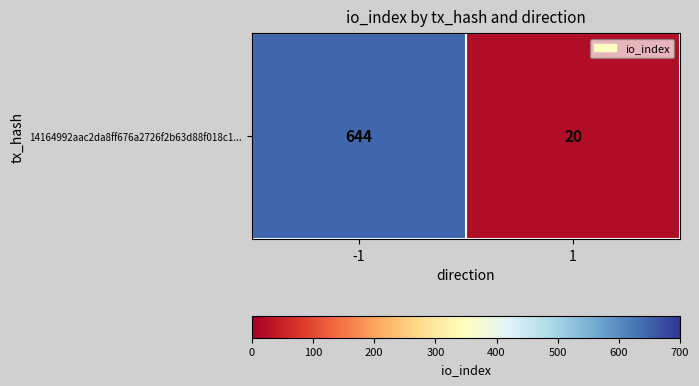

Between -1 and 1, which is larger?

-1